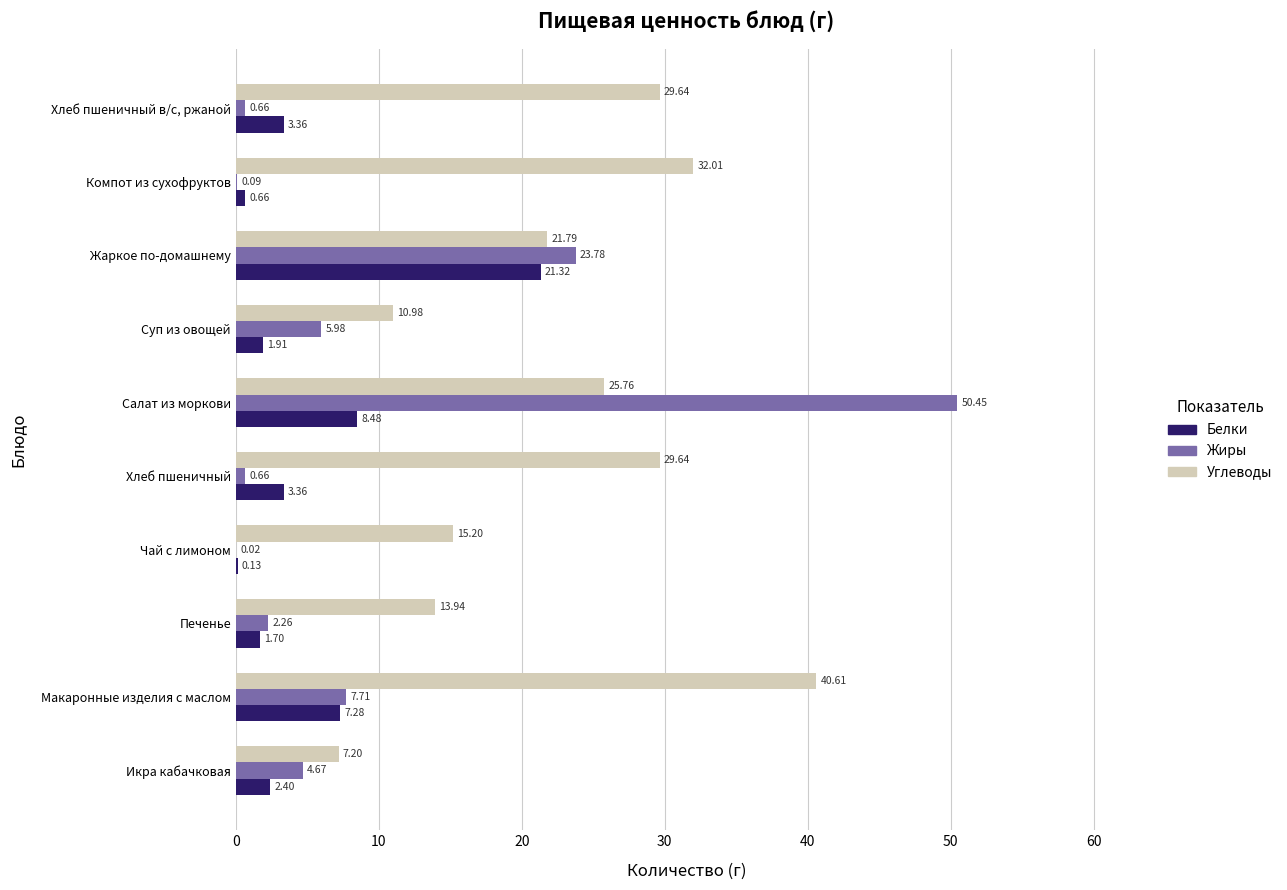

Where is Жиры nearest to the value 25?

Жаркое по-домашнему